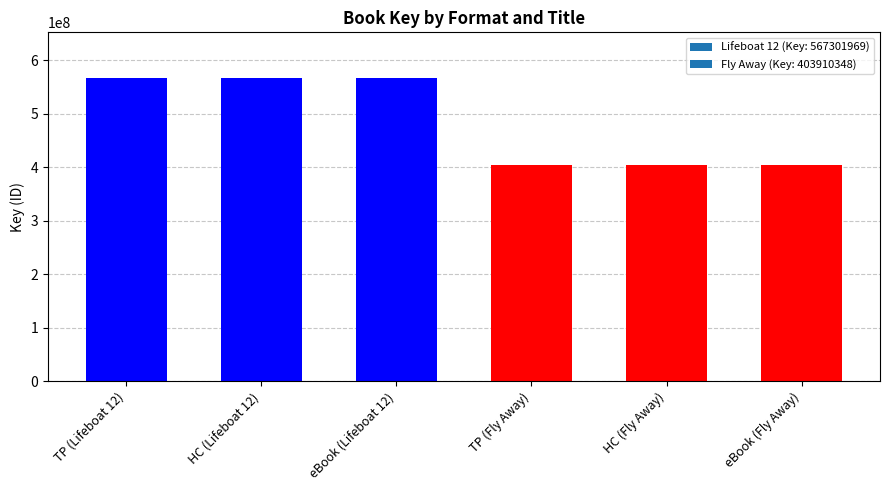

Reading right to left, extract all data points from this chart.

eBook (Fly Away)=403910348	HC (Fly Away)=403910348	TP (Fly Away)=403910348	eBook (Lifeboat 12)=567301969	HC (Lifeboat 12)=567301969	TP (Lifeboat 12)=567301969